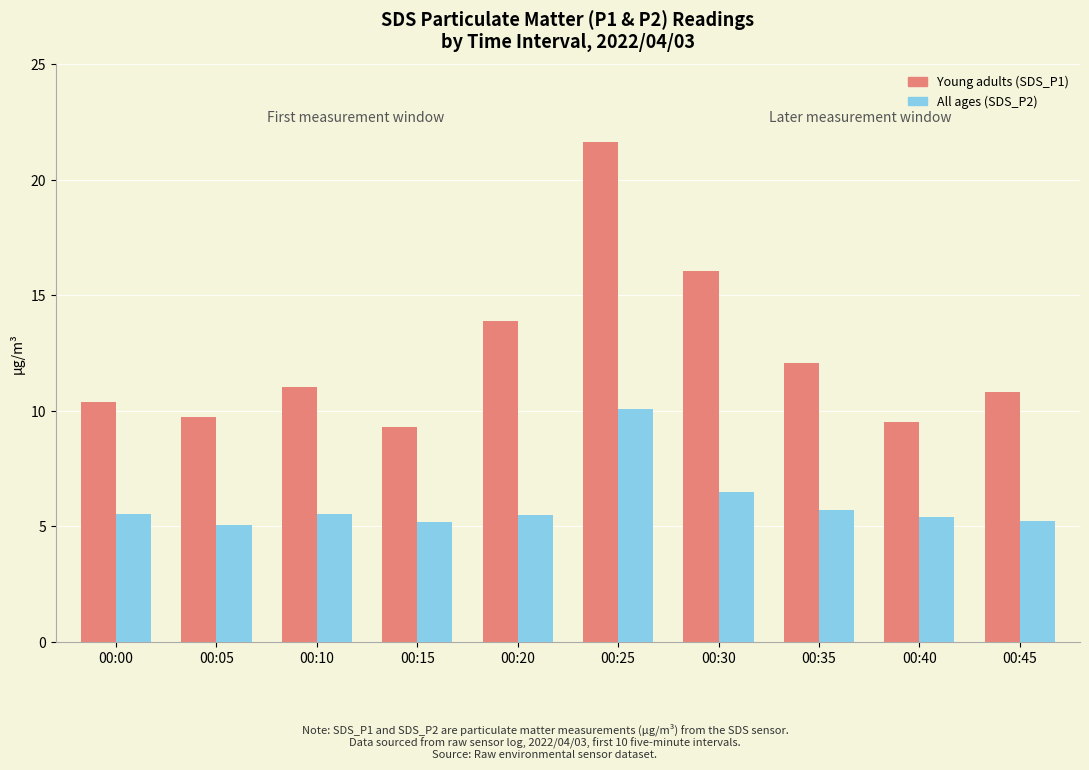

How many series are shown in this chart?

2